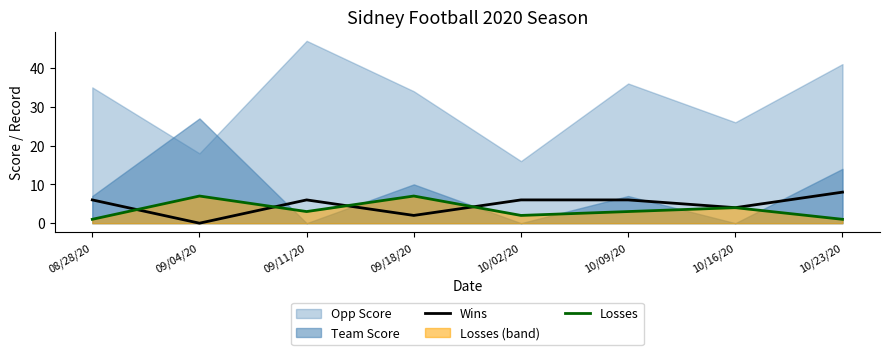

How many values in the Wins series exceed 6?

1